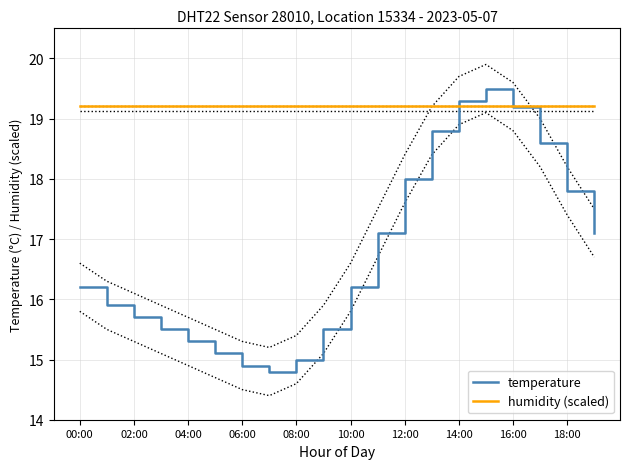

Where does the temperature series first go above 16?

00:00